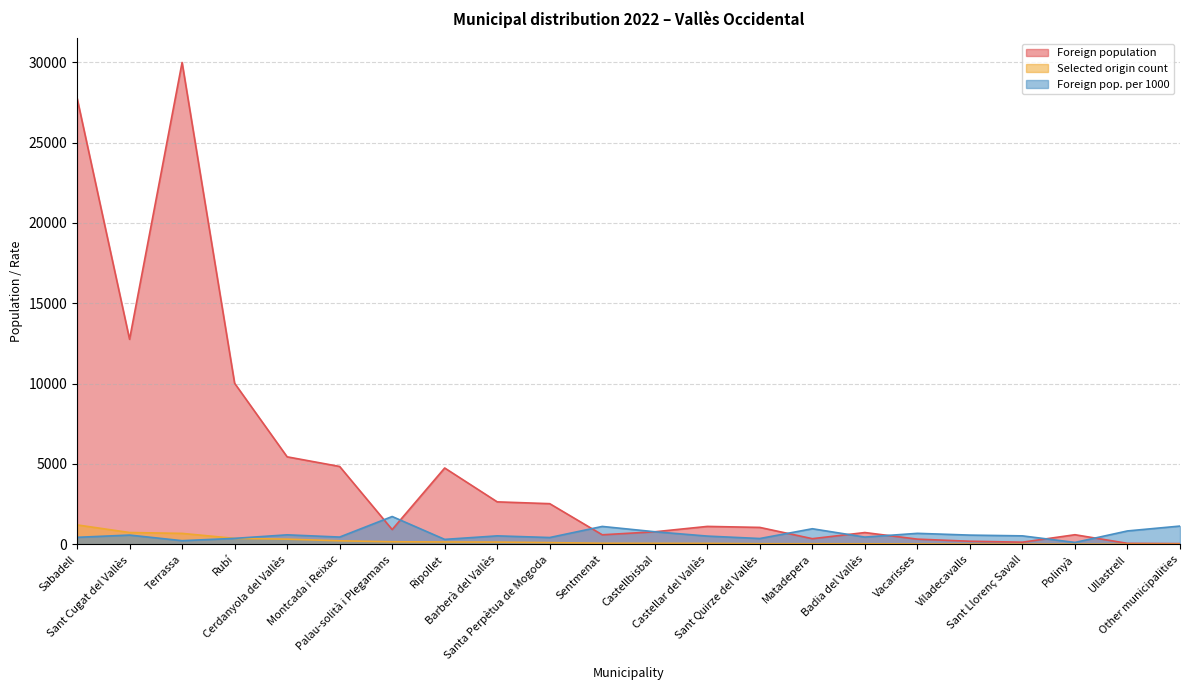

List the labels in order of Selected origin count value, smallest first.

Ullastrell, Other municipalities, Sant Llorenç Savall, Polinyà, Viladecavalls, Vacarisses, Badia del Vallès, Matadepera, Sant Quirze del Vallès, Castellar del Vallès, Castellbisbal, Sentmenat, Santa Perpètua de Mogoda, Barberà del Vallès, Ripollet, Palau-solità i Plegamans, Montcada i Reixac, Cerdanyola del Vallès, Rubí, Terrassa, Sant Cugat del Vallès, Sabadell